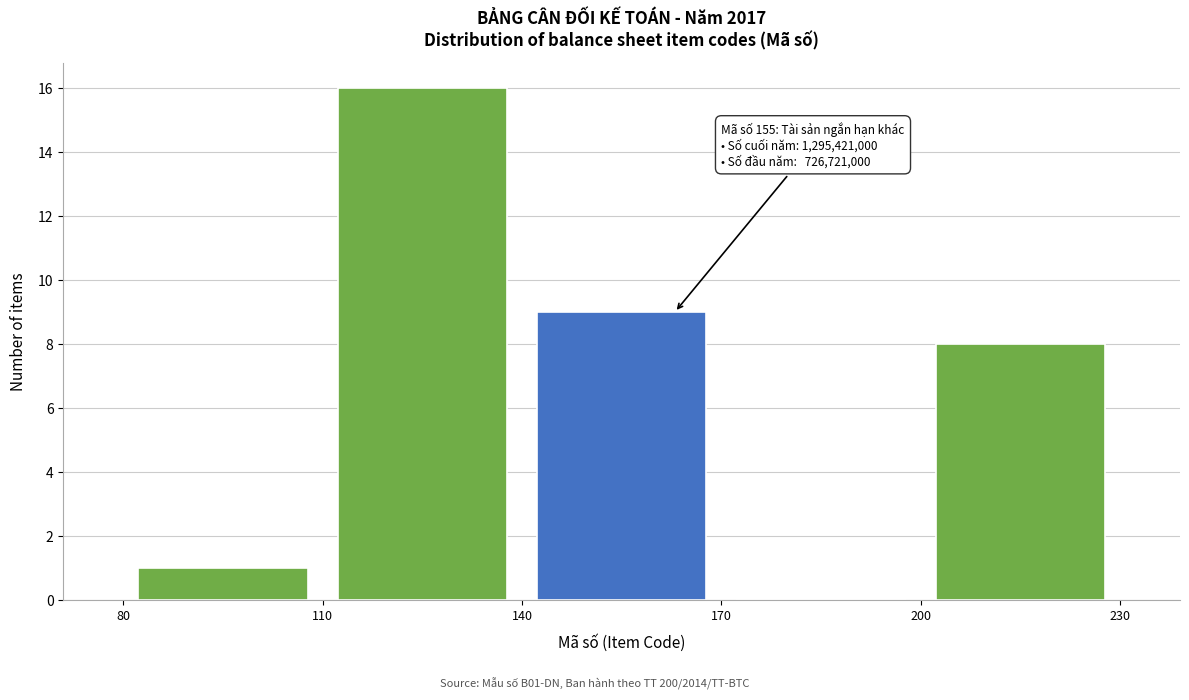

Over which range of the x-axis is the bar tallest?

110 to 140